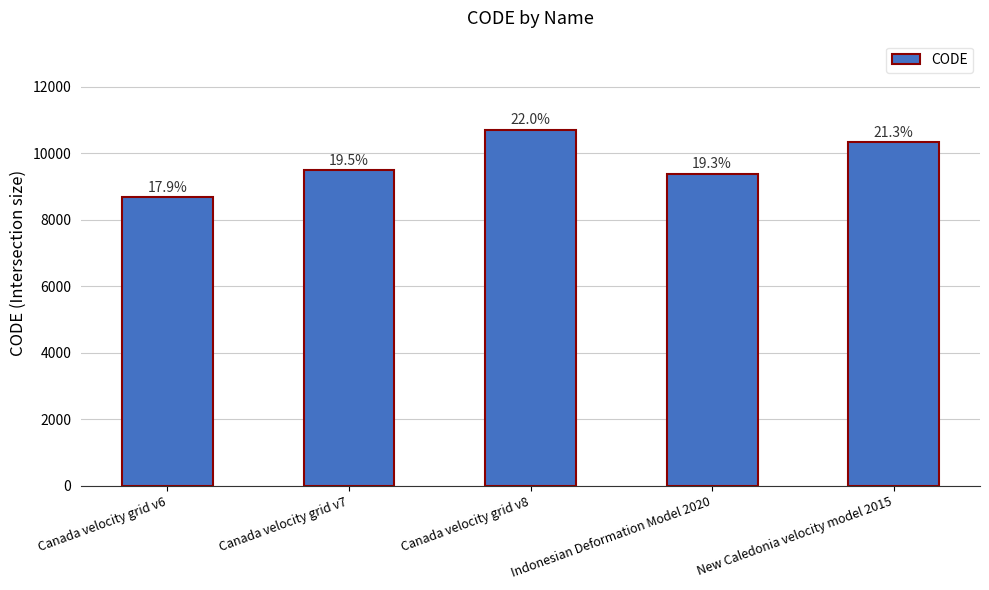

Are the bars horizontal?

No